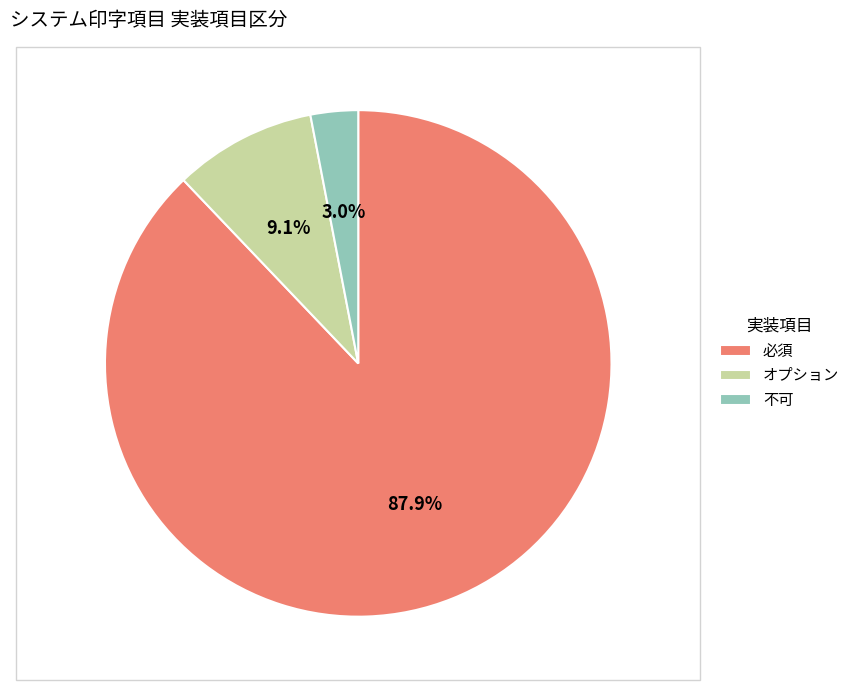

What percentage is the オプション slice, to the nearest percent?

9%